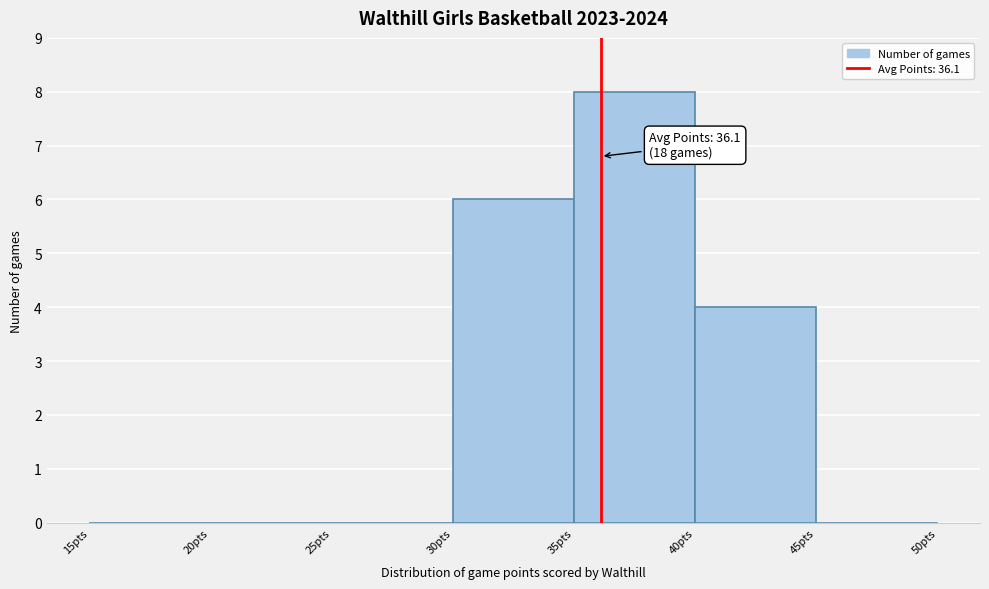

Which range on the x-axis has the tallest bar?

35 to 40